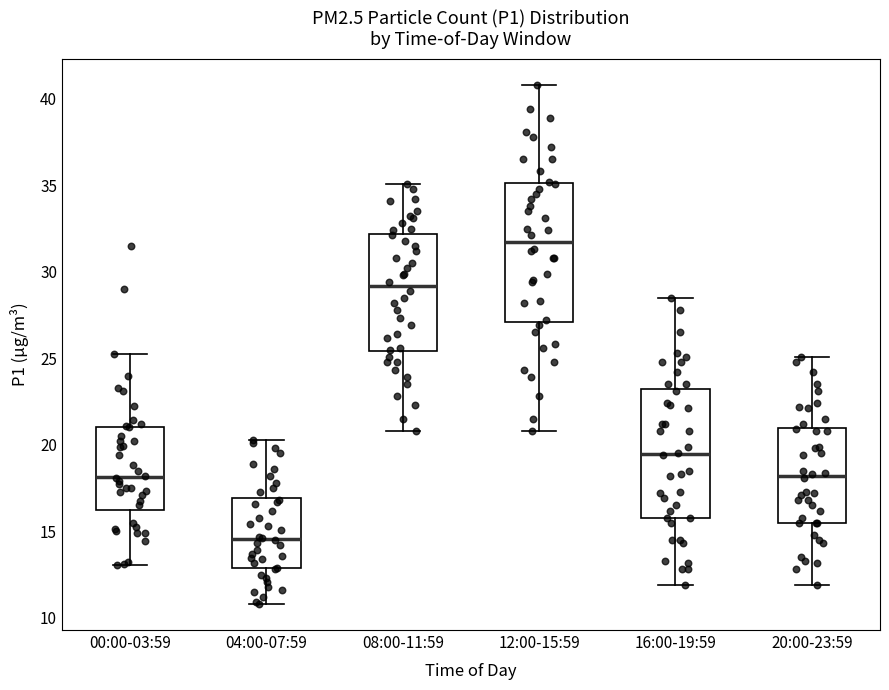

Reading left to right, transcribe this box plot: for each box, give where its median line is, the range the box spans, and where its two whiskers end, as read against the y-axis. The values are not printed on the chart, so give them approximately, as read against the axis.

00:00-03:59: median 18.0, box 16.5 to 21.0, whiskers 13.0 to 25.0
04:00-07:59: median 14.5, box 13.0 to 17.0, whiskers 11.0 to 20.5
08:00-11:59: median 29.0, box 25.5 to 32.0, whiskers 21.0 to 35.0
12:00-15:59: median 31.5, box 27.0 to 35.0, whiskers 21.0 to 41.0
16:00-19:59: median 19.5, box 16.0 to 23.0, whiskers 12.0 to 28.5
20:00-23:59: median 18.0, box 15.5 to 21.0, whiskers 12.0 to 25.0